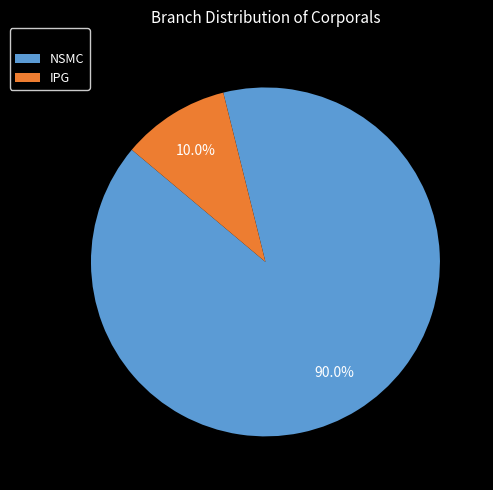

The IPG slice represents 22% of the pie. True or false?

False